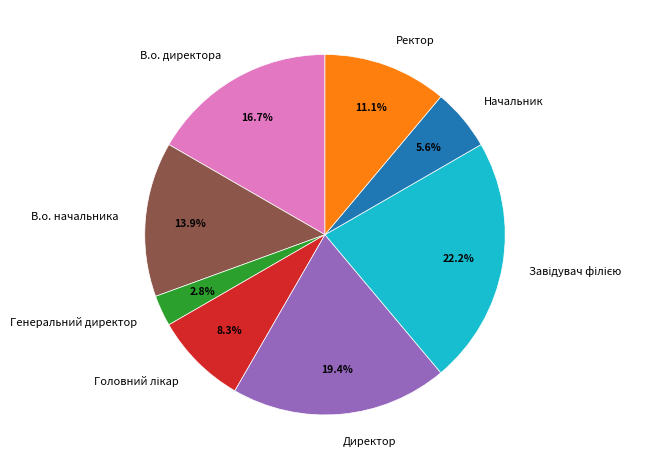

Between Начальник and Директор, which is larger?

Директор